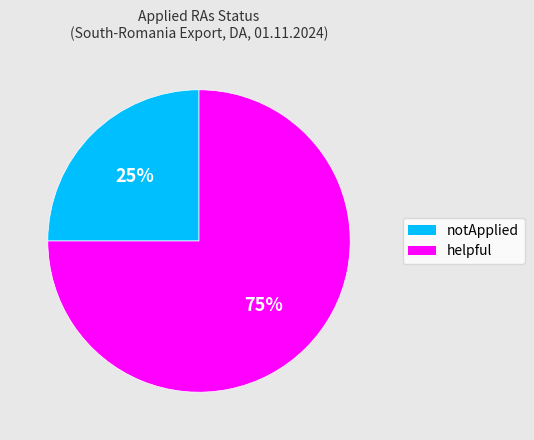

How many segments does this pie chart have?

2